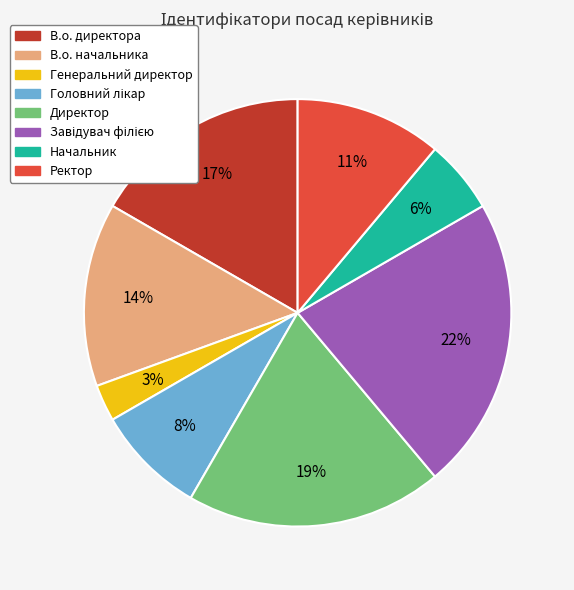

Count the number of slices in the pie.

8